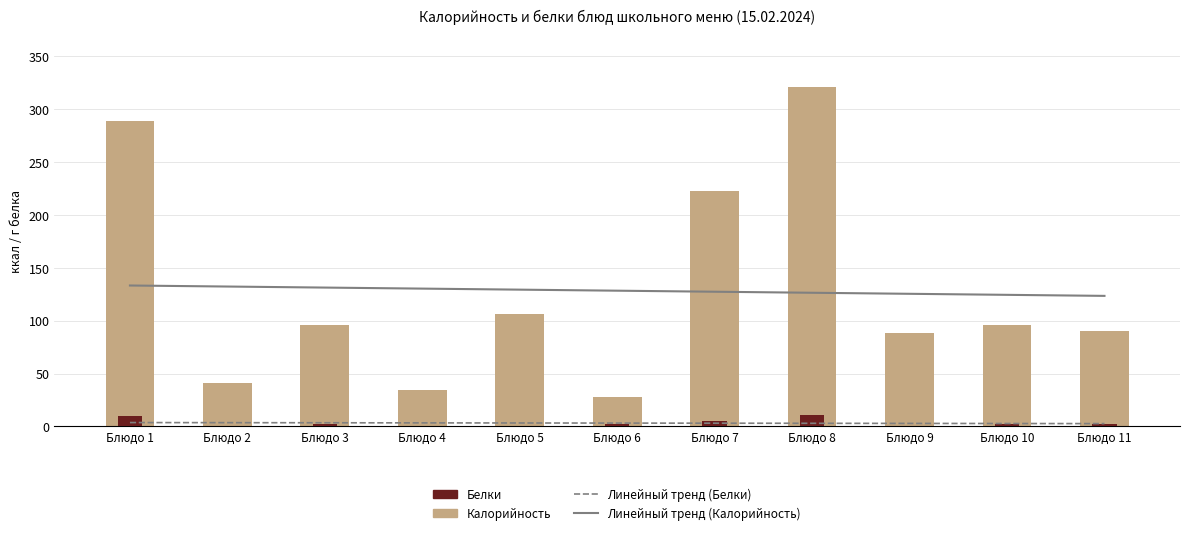

What is the total value across all series at Блюдо 4?

167.6